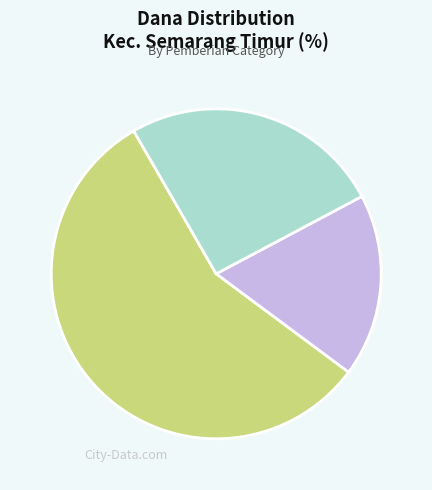

Does any single category account for the majority?

Yes